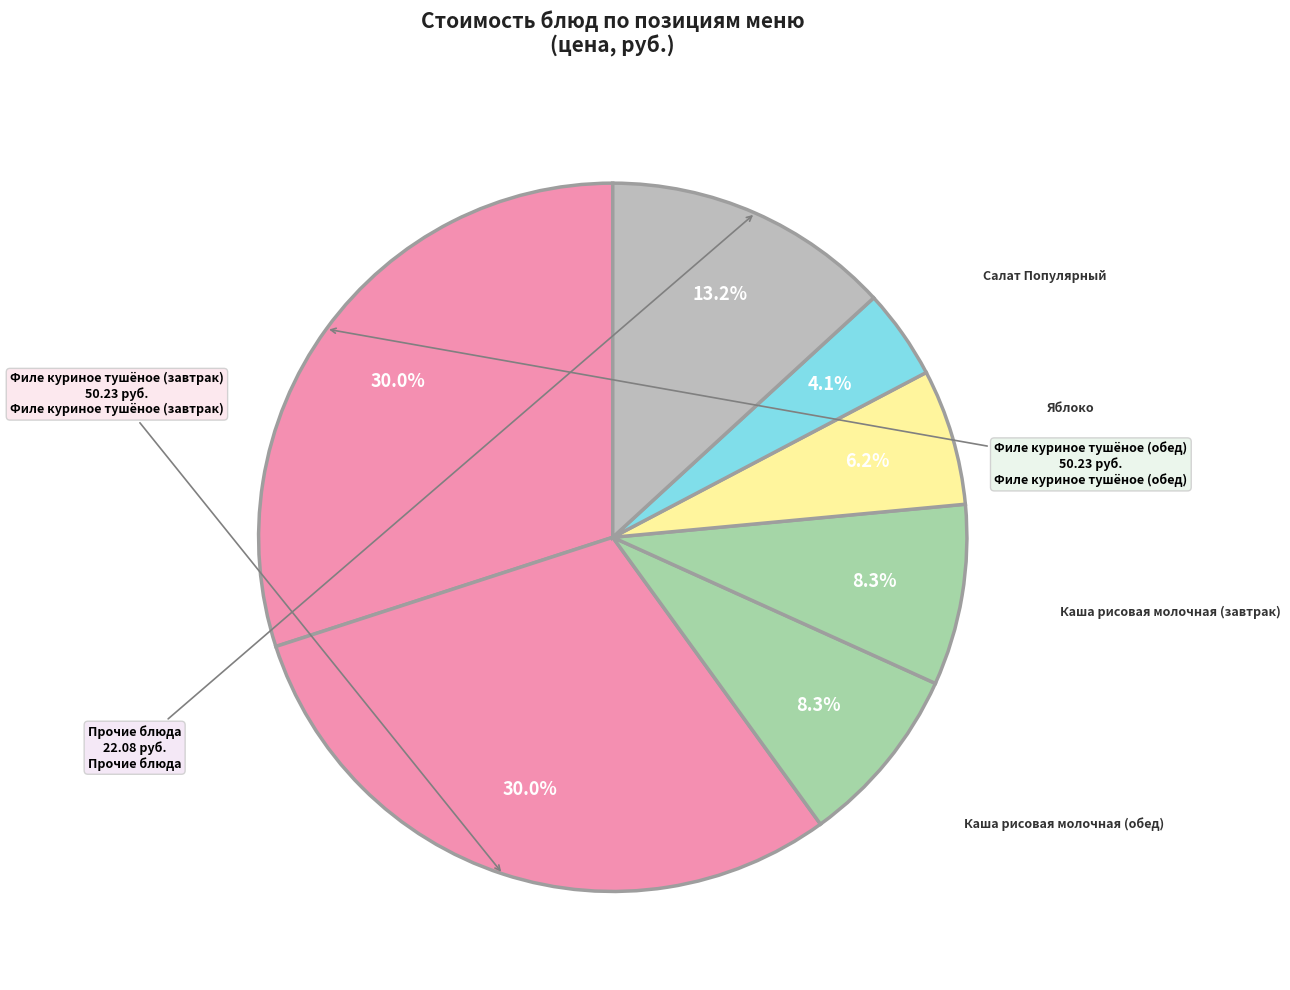

Count the number of slices in the pie.

7